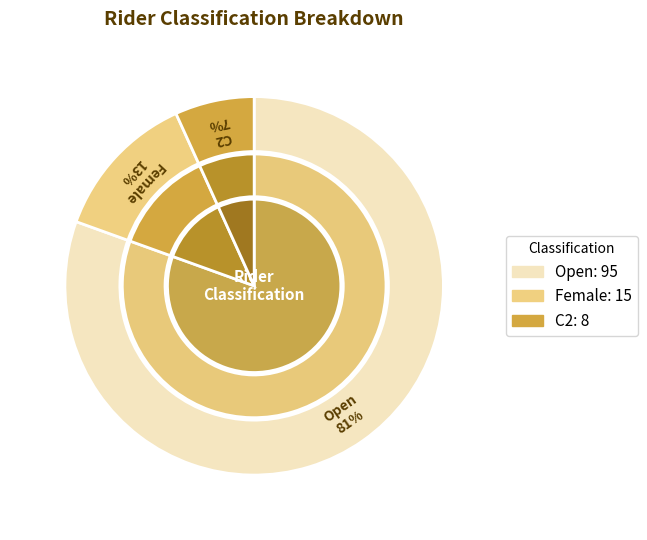

Which category has the biggest portion of the pie?

Open